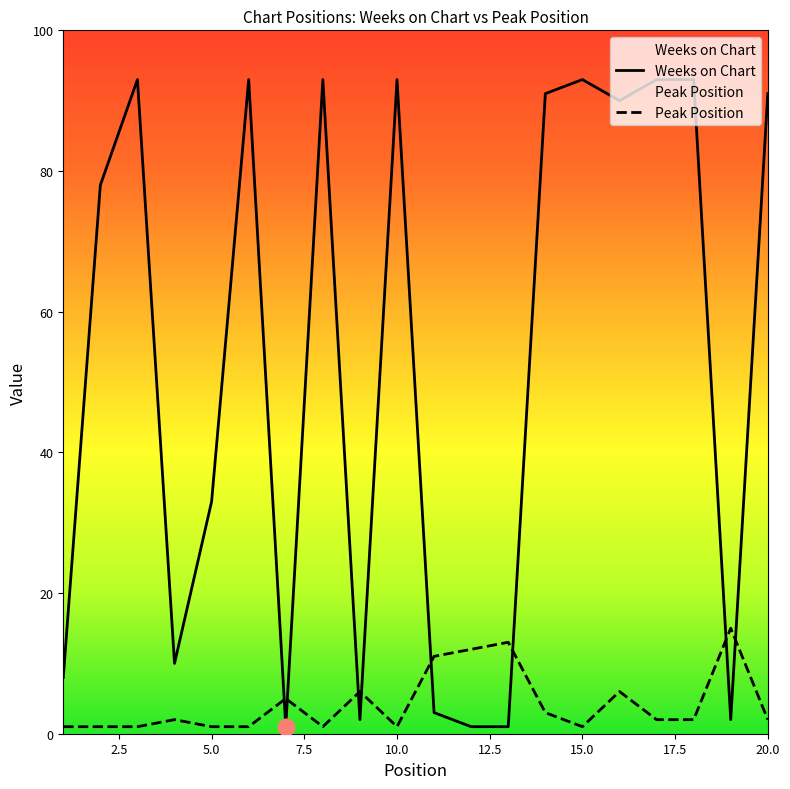

Which label corresponds to the largest value in the chart?

3